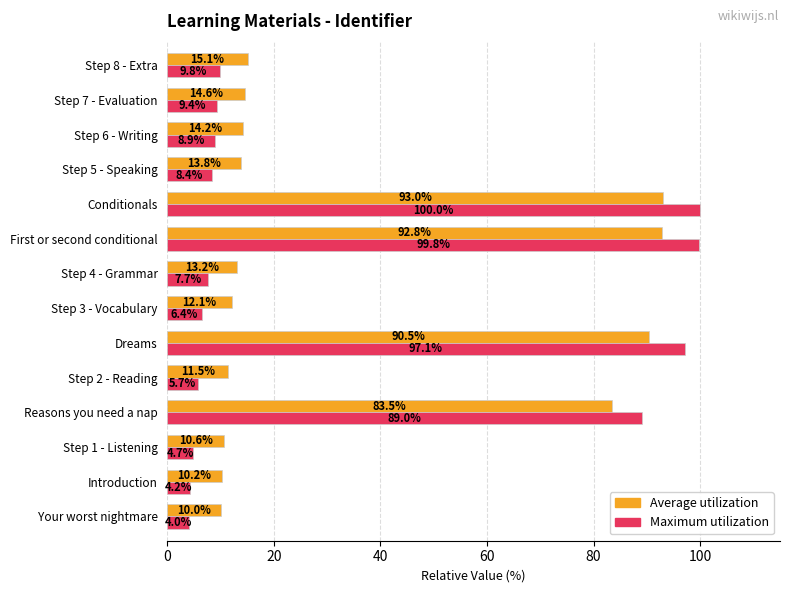

What is the maximum value for Maximum utilization?

100.0